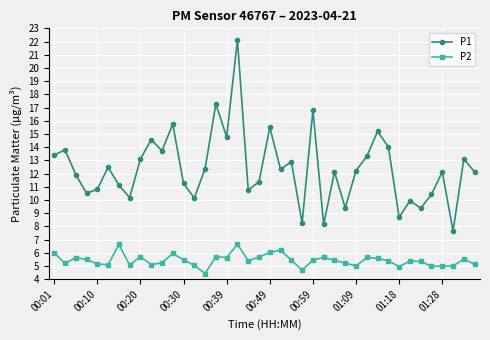

Which series has the largest range (max minus min)?

P1